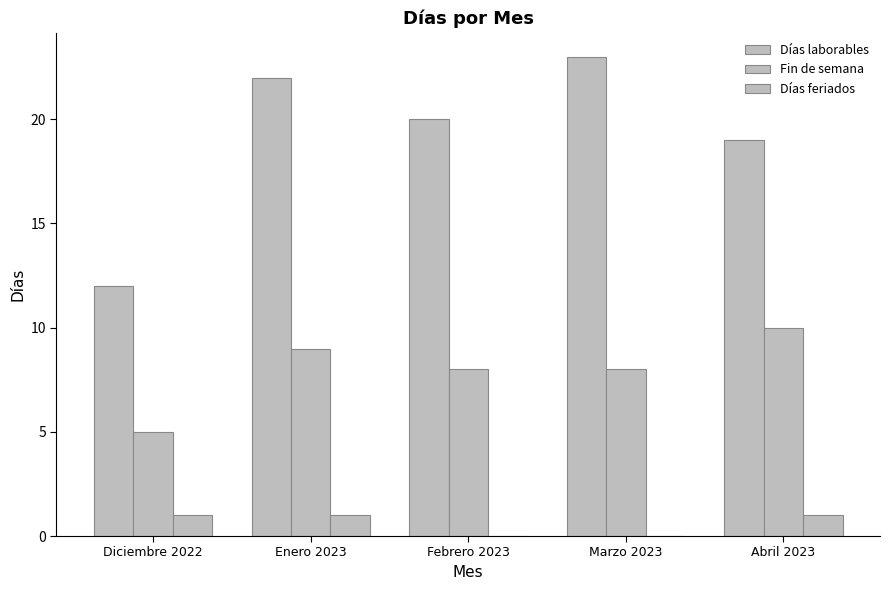

List the series in order of their peak value, highest first.

Días laborables, Fin de semana, Días feriados